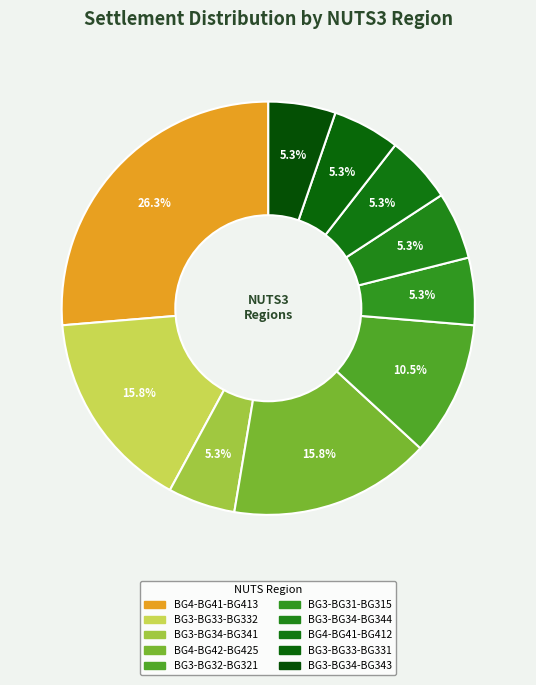

How many segments does this pie chart have?

10